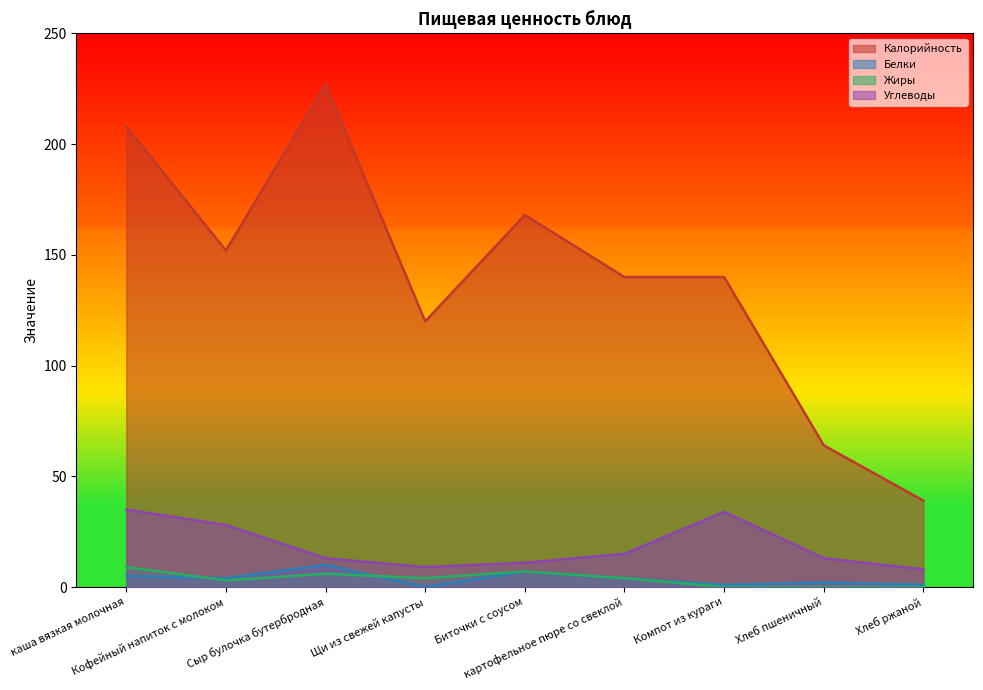

What is the difference between the Углеводы values at Биточки с соусом and Кофейный напиток с молоком?

17